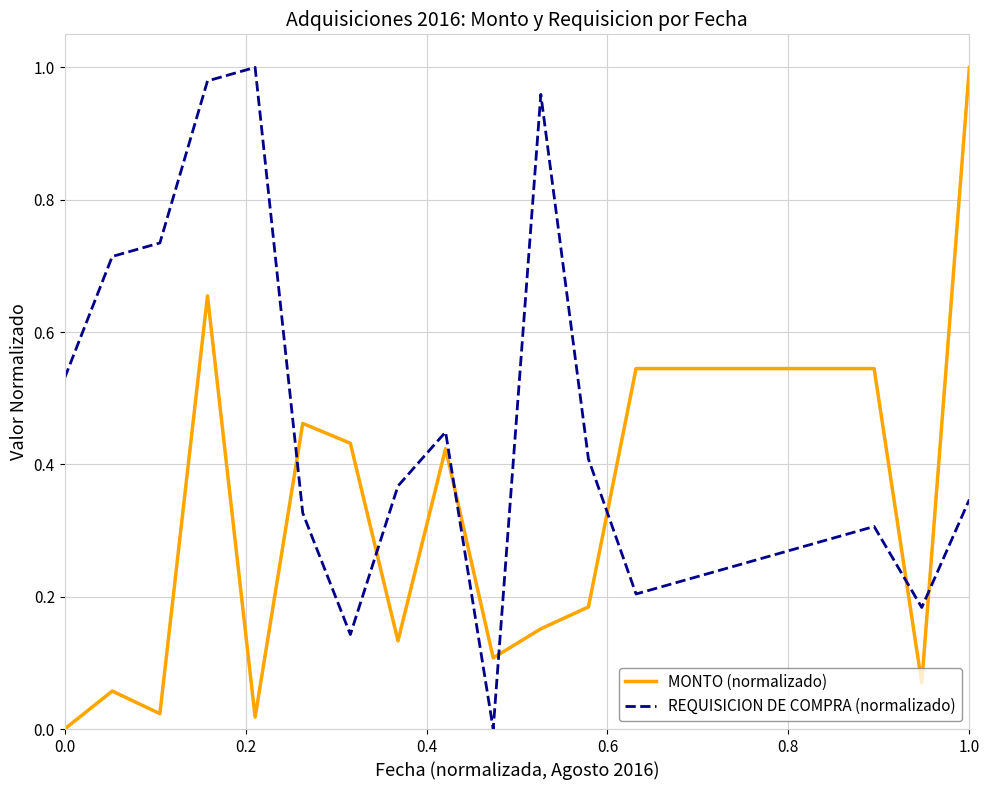

Rank the series by their average value, from lowest to highest.

MONTO (normalizado), REQUISICION DE COMPRA (normalizado)